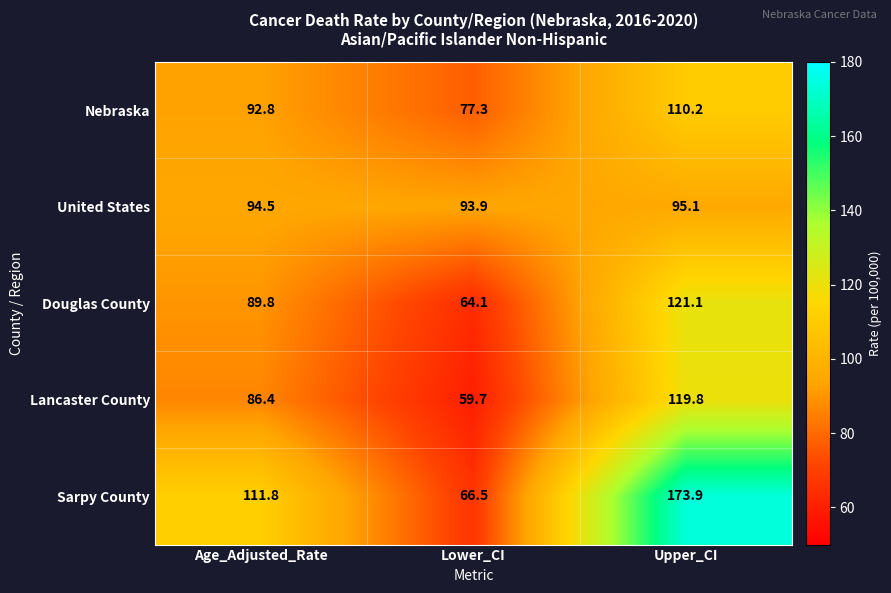

Reading left to right, list all the values displayed in this chart.

Nebraska: Age_Adjusted_Rate=92.8	Lower_CI=77.3	Upper_CI=110.2
United States: Age_Adjusted_Rate=94.5	Lower_CI=93.9	Upper_CI=95.1
Douglas County: Age_Adjusted_Rate=89.8	Lower_CI=64.1	Upper_CI=121.1
Lancaster County: Age_Adjusted_Rate=86.4	Lower_CI=59.7	Upper_CI=119.8
Sarpy County: Age_Adjusted_Rate=111.8	Lower_CI=66.5	Upper_CI=173.9